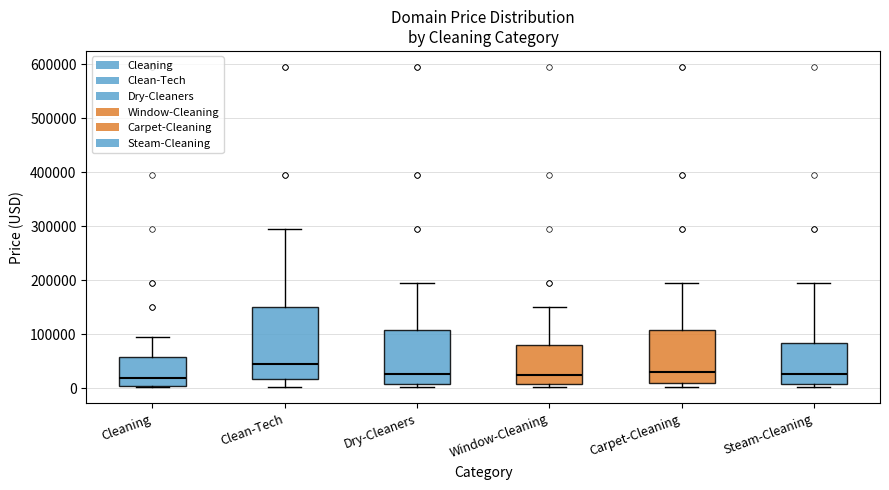

Reading left to right, read every box against the y-axis: the position of its median line, the range the box covers, and the ends of its whiskers. The values are not printed on the chart, so give them approximately, as read against the axis.

Cleaning: median 20000, box 0 to 60000, whiskers 0 to 90000
Clean-Tech: median 40000, box 20000 to 150000, whiskers 0 to 290000
Dry-Cleaners: median 30000, box 10000 to 110000, whiskers 0 to 190000
Window-Cleaning: median 20000, box 10000 to 80000, whiskers 0 to 150000
Carpet-Cleaning: median 30000, box 10000 to 110000, whiskers 0 to 190000
Steam-Cleaning: median 30000, box 10000 to 80000, whiskers 0 to 190000